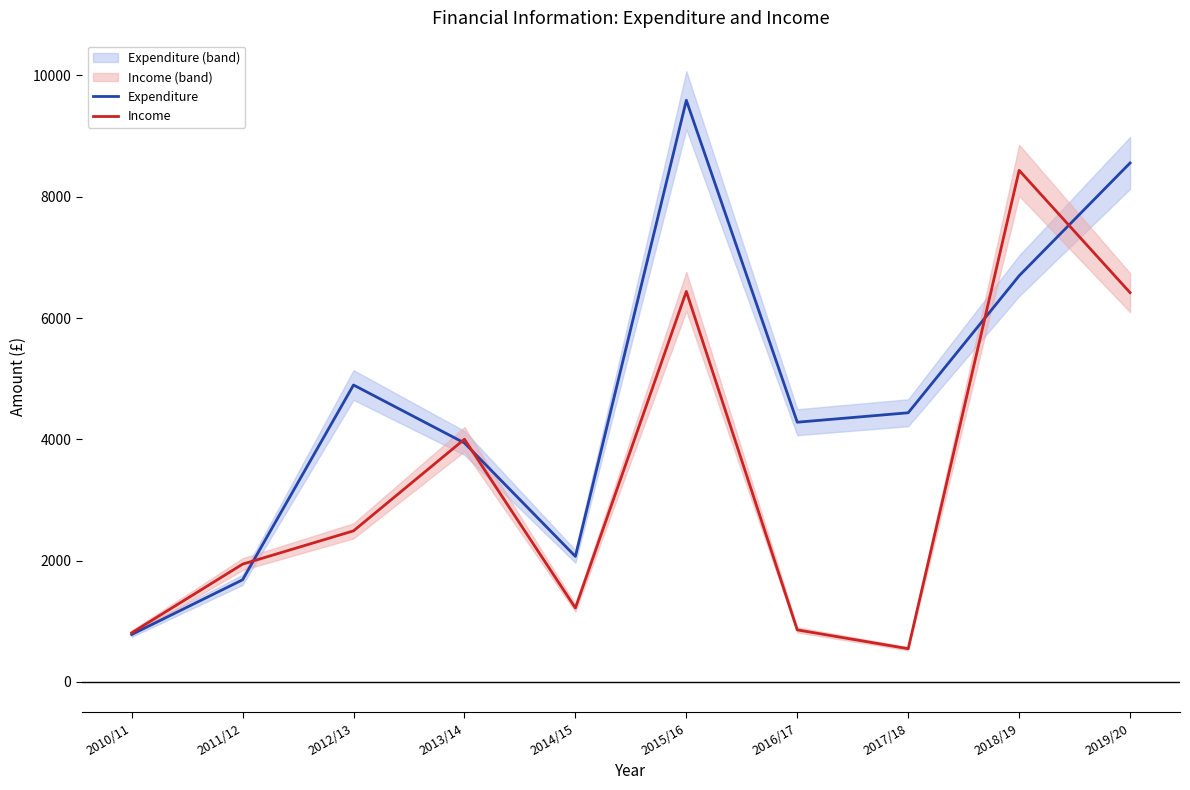

Reading left to right, transcribe all the data shown in this chart.

Expenditure: 780.0	1682.2	4895.0	3938.7	2068.1	9591.0	4281.3	4437.0	6696.6	8557.0
Income: 806.7	1940.5	2489.3	4001.1	1217.8	6438.0	856.0	546.0	8435.1	6418.0